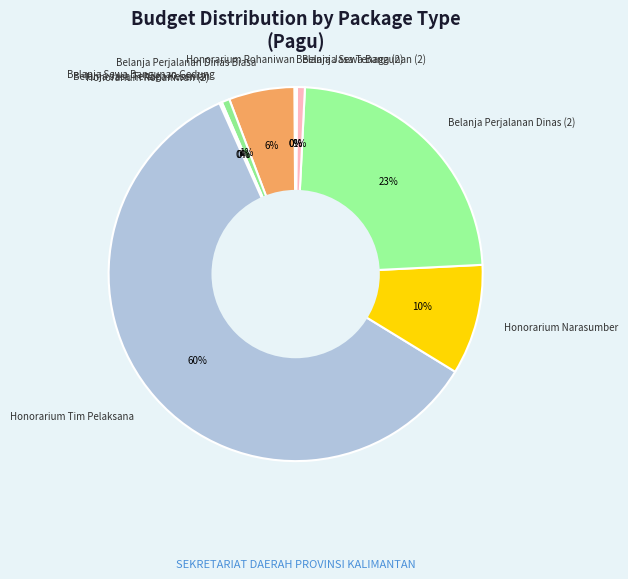

What is the largest slice in the pie chart?

Honorarium Tim Pelaksana